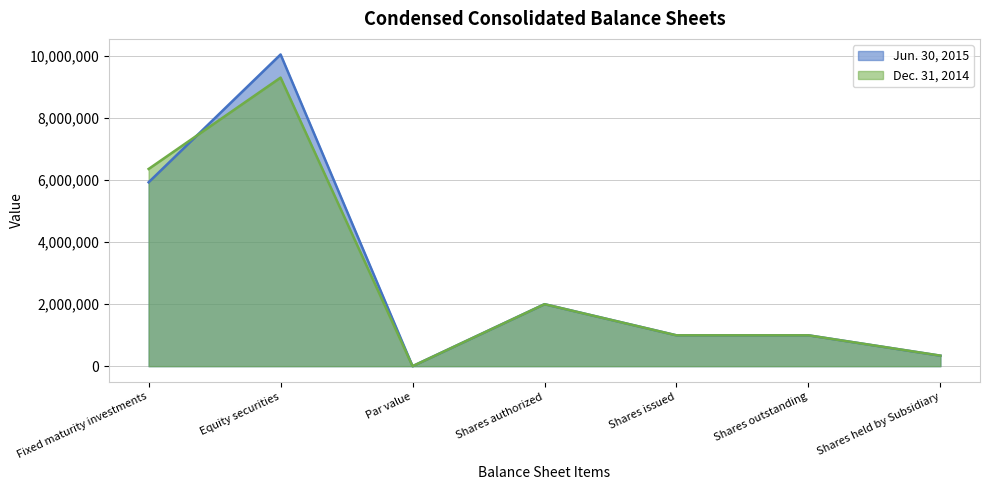

What is the label of the 5th point from the right?

Par value